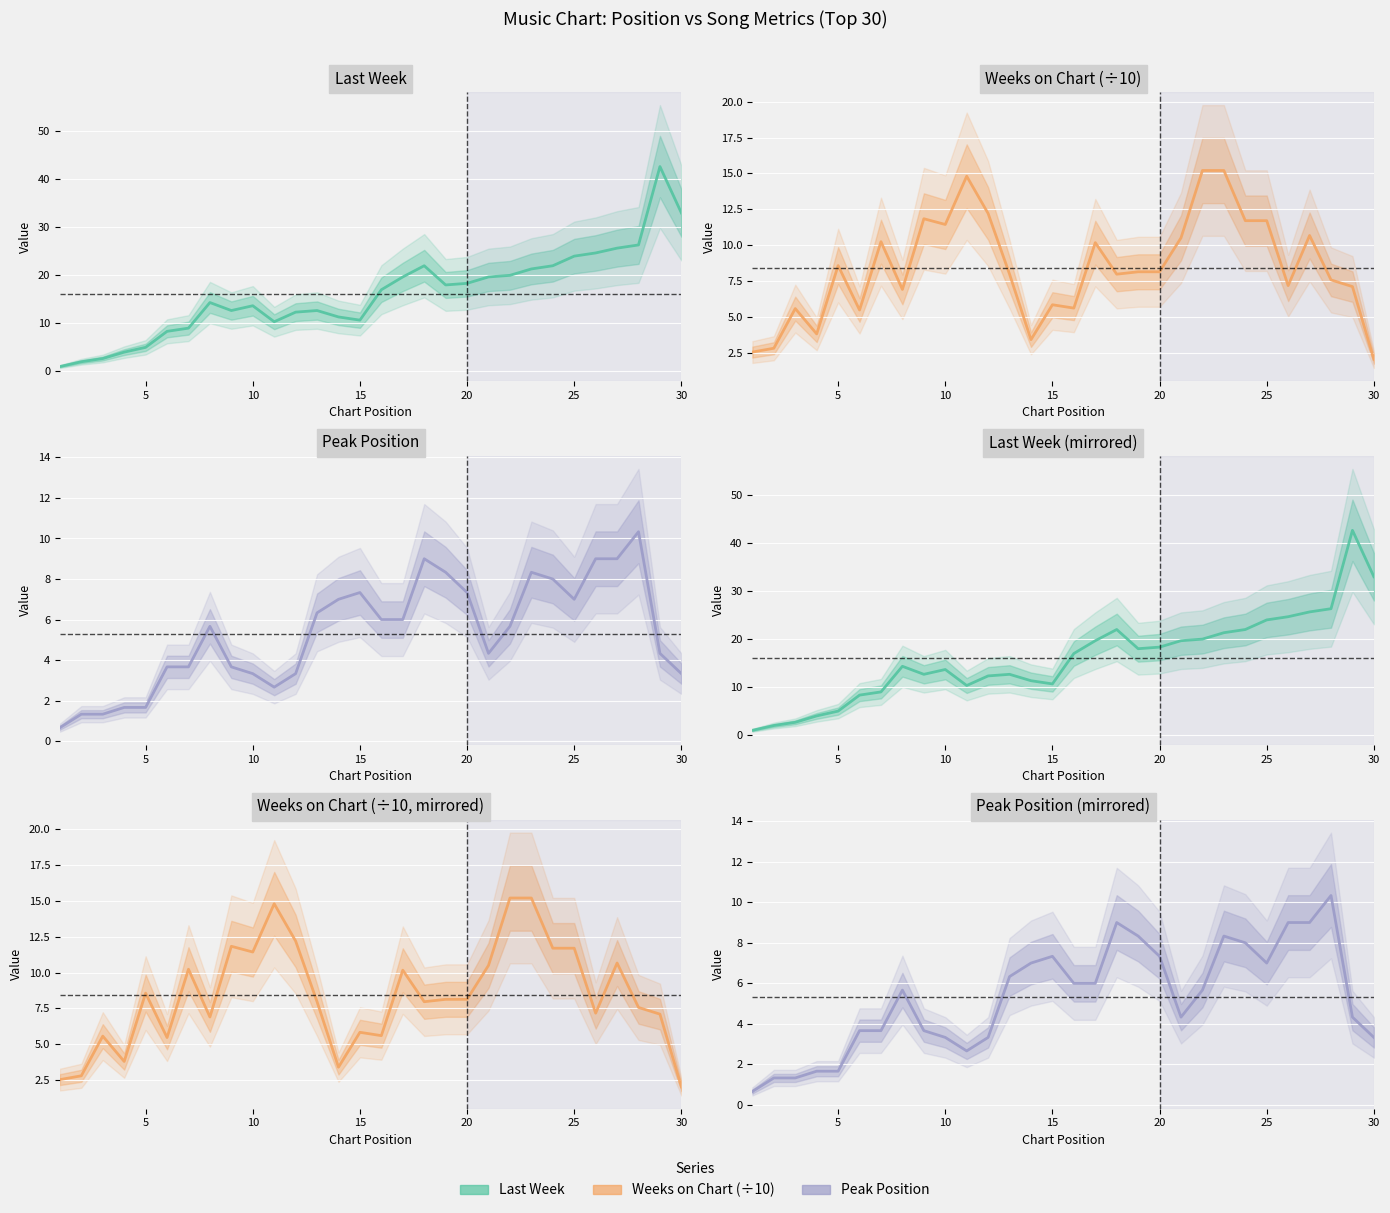

True or false: Peak Position and Last Week cross at least once.

False